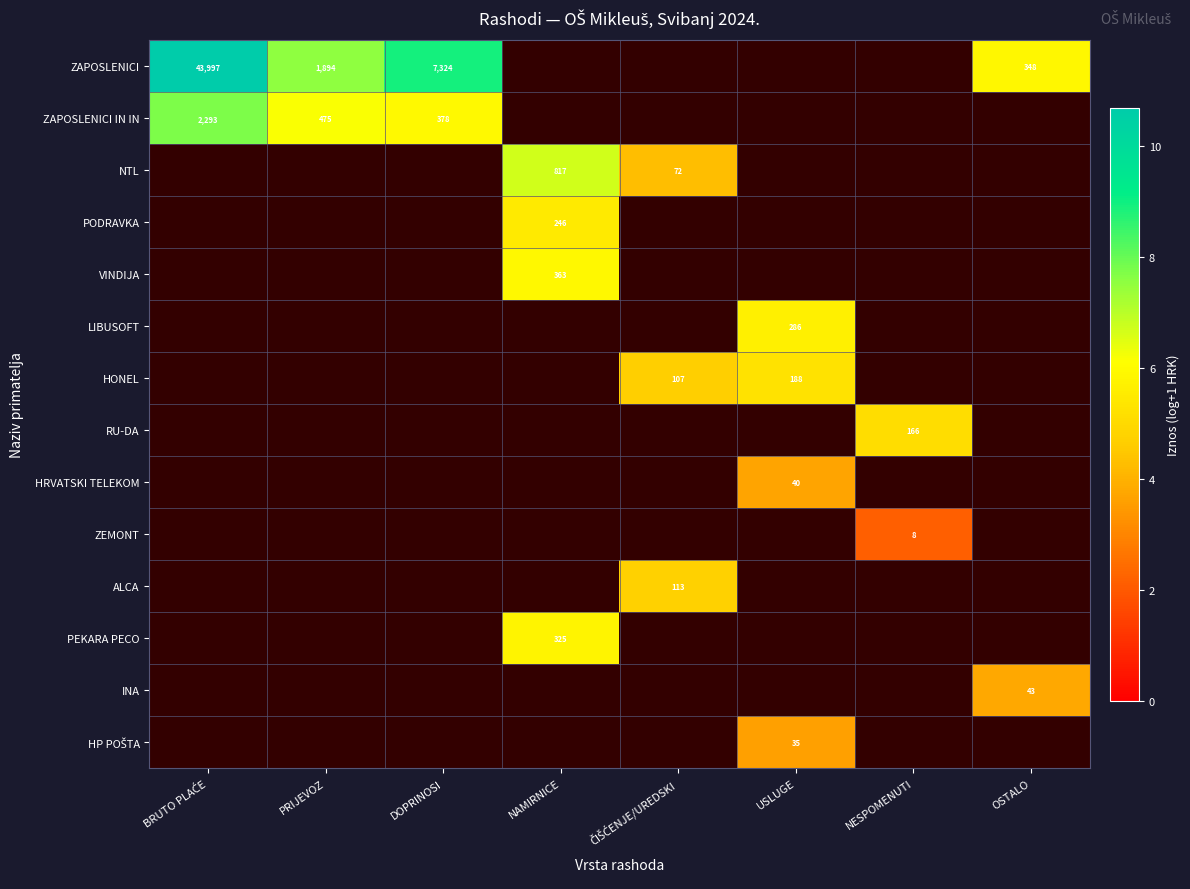

Is the value of ZEMONT at DOPRINOSI greater than the value of HP POŠTA at BRUTO PLAĆE?

No